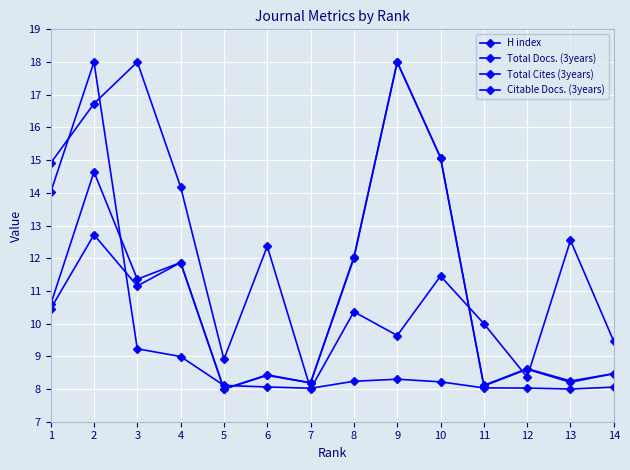

Count the number of data series in this chart.

4